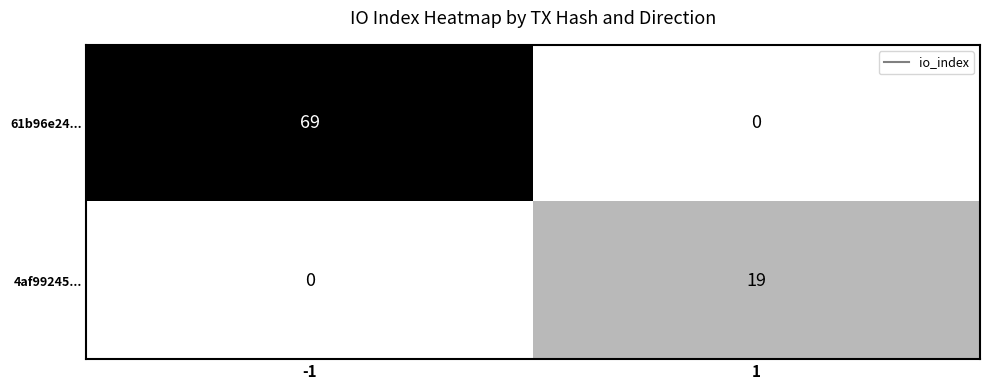

Is it true that 61b96e24... equals 30 at 1?

False